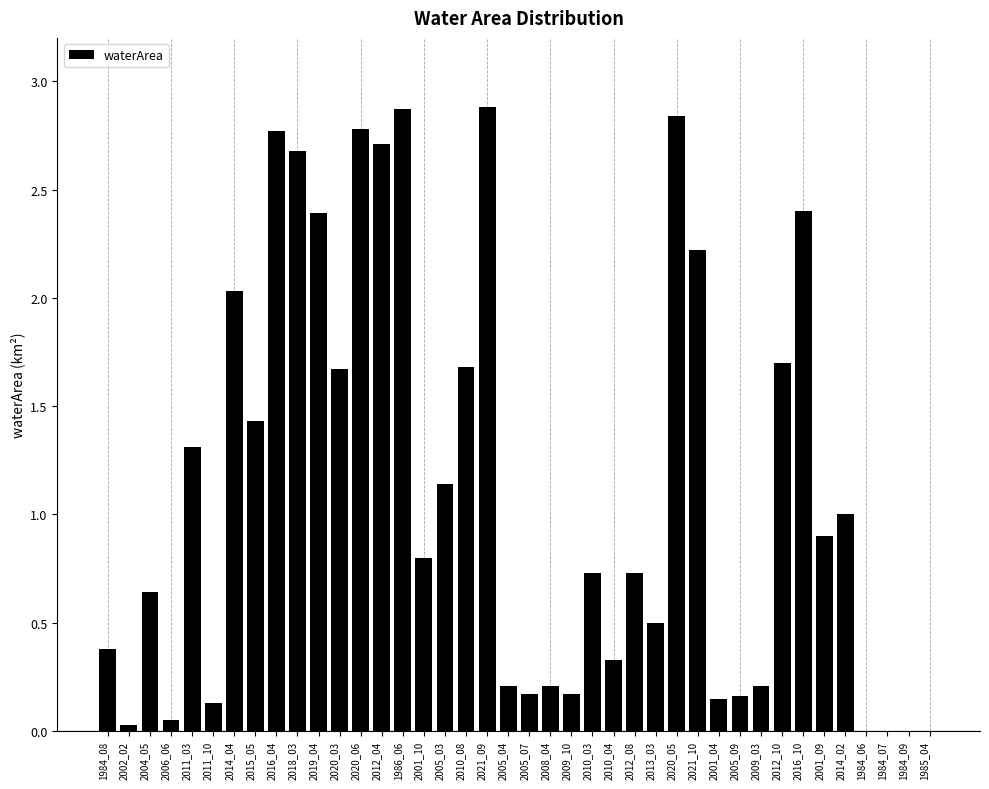

Is it true that the value at 2012_04 is 3.7?

False